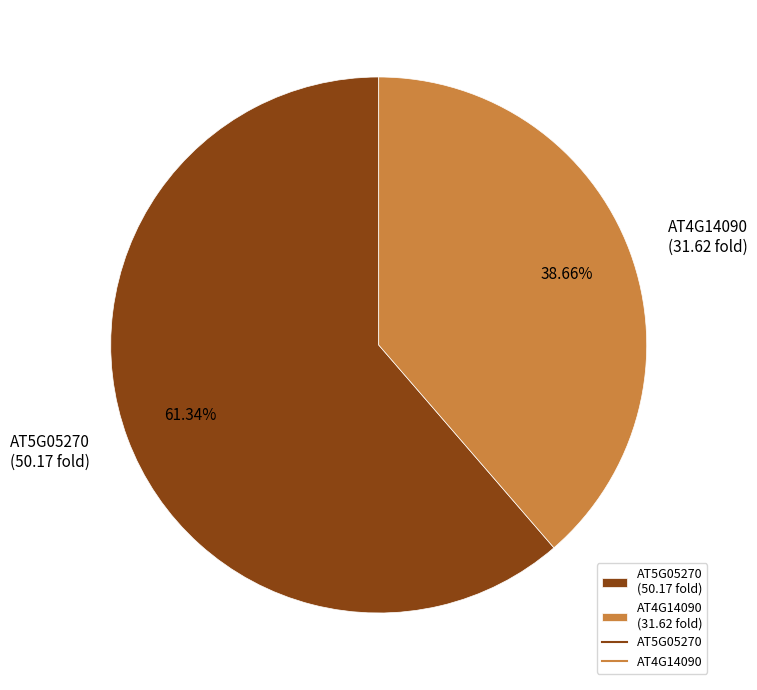

How many slices are in this pie chart?

2